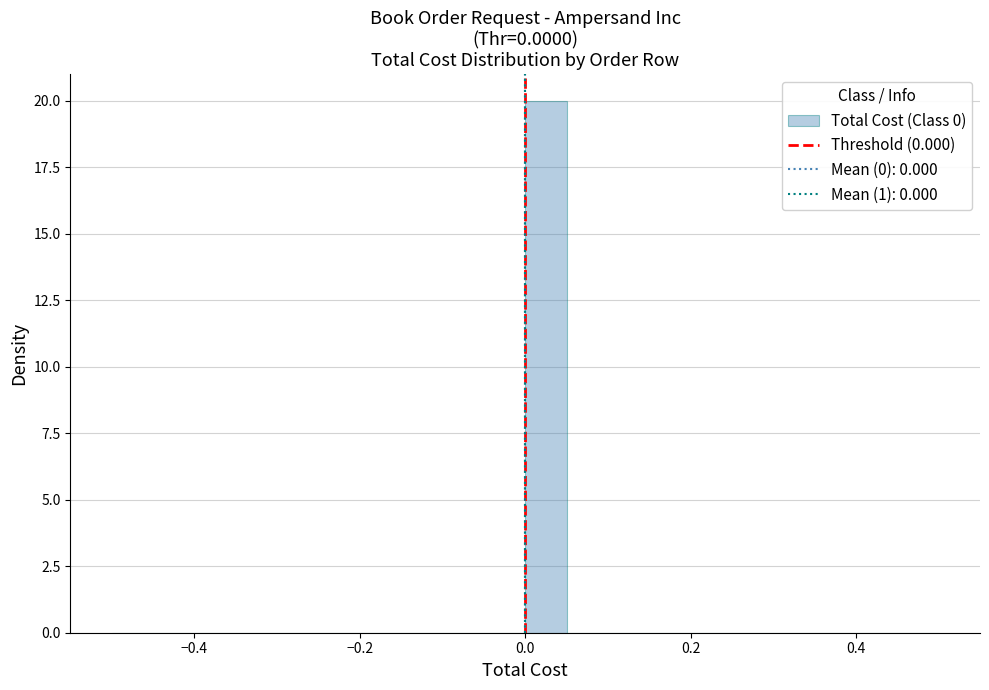

Around what value on the x-axis is the tallest bar? Give the approximate position of its centre, as read against the axis.

0.02